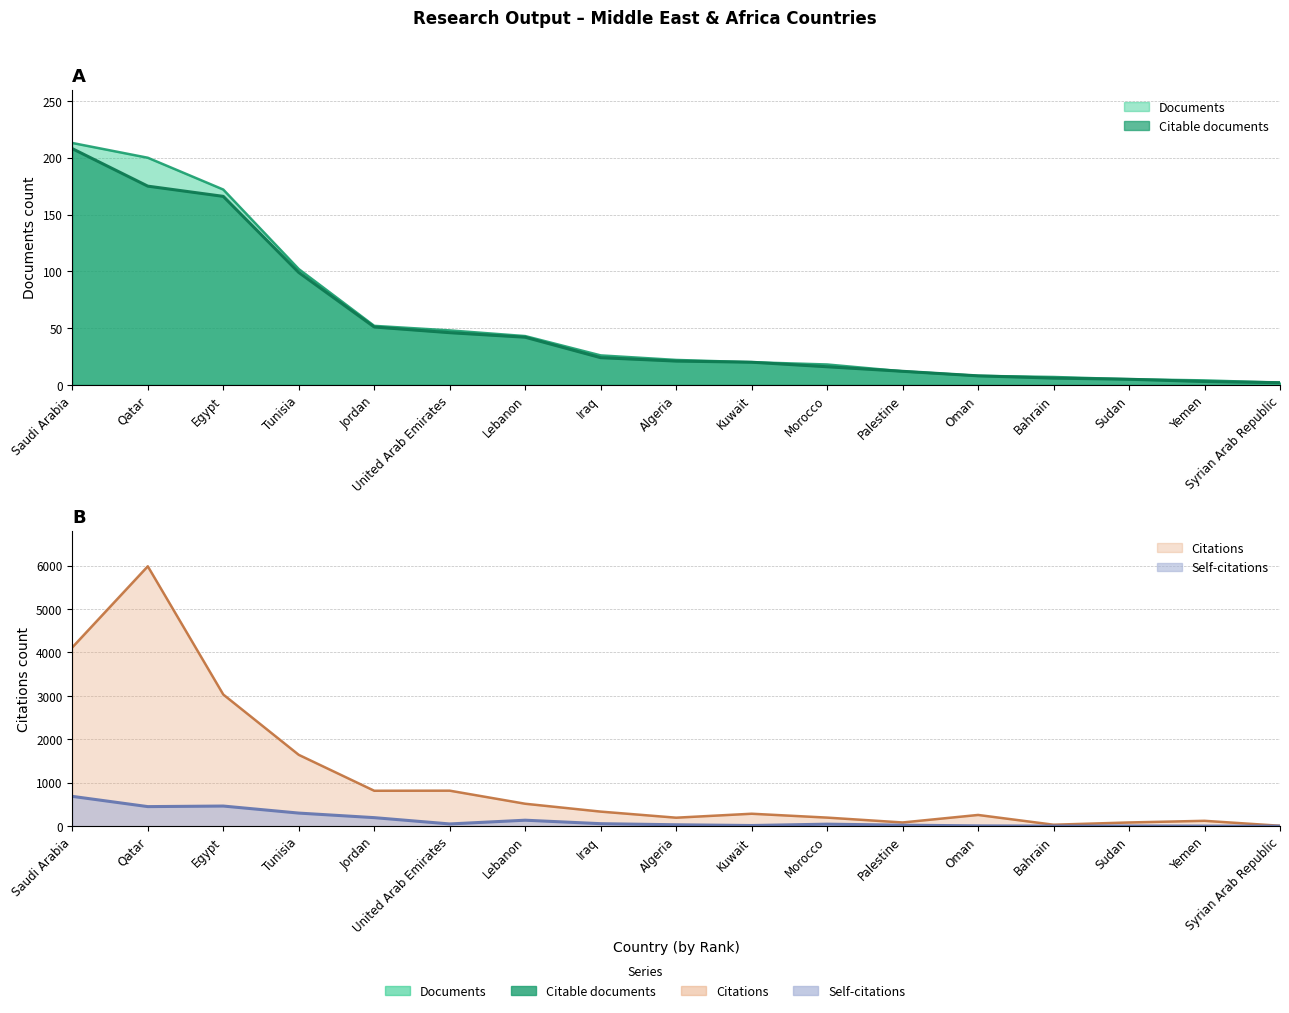

Which has a higher value, Algeria or Kuwait?

Algeria